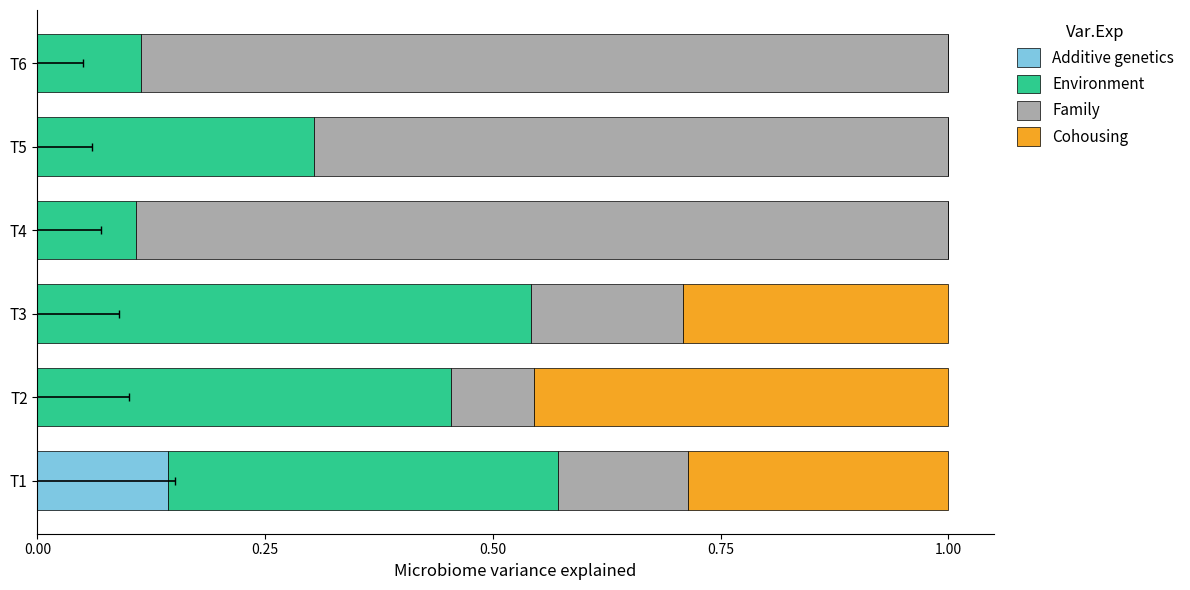

What is the maximum value for Additive genetics?

0.1